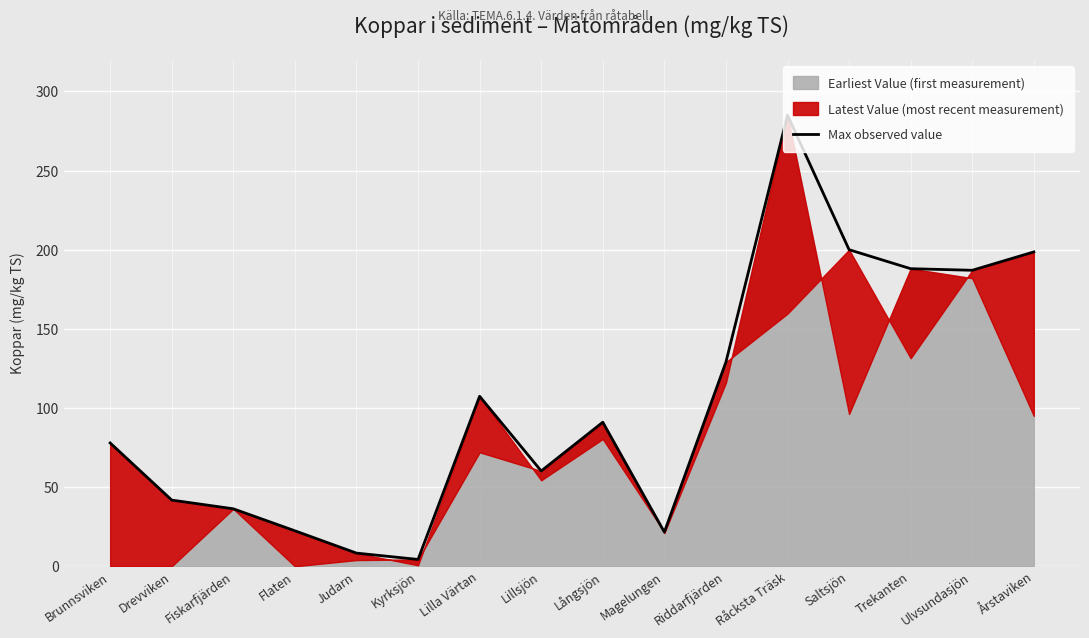

What is the difference between the maximum and minimum values?

280.7